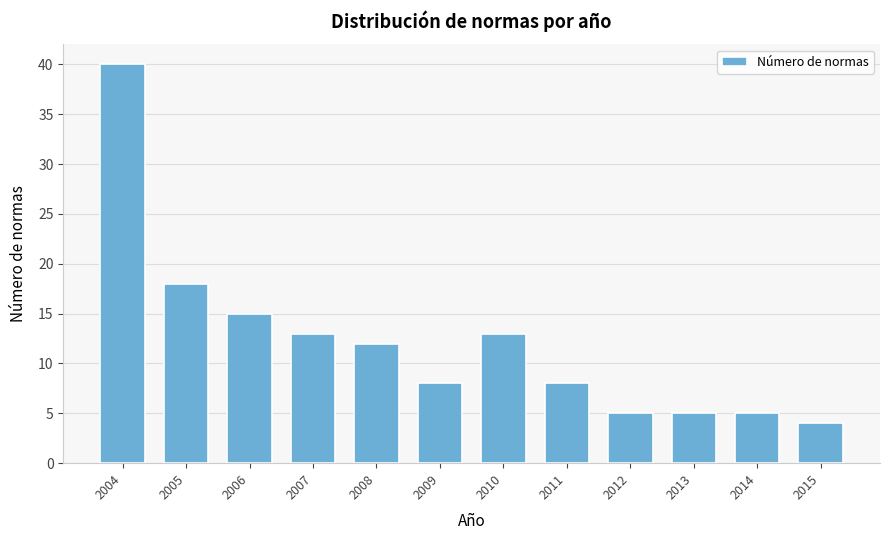

Reading left to right, extract all data points from this chart.

40	18	15	13	12	8	13	8	5	5	5	4